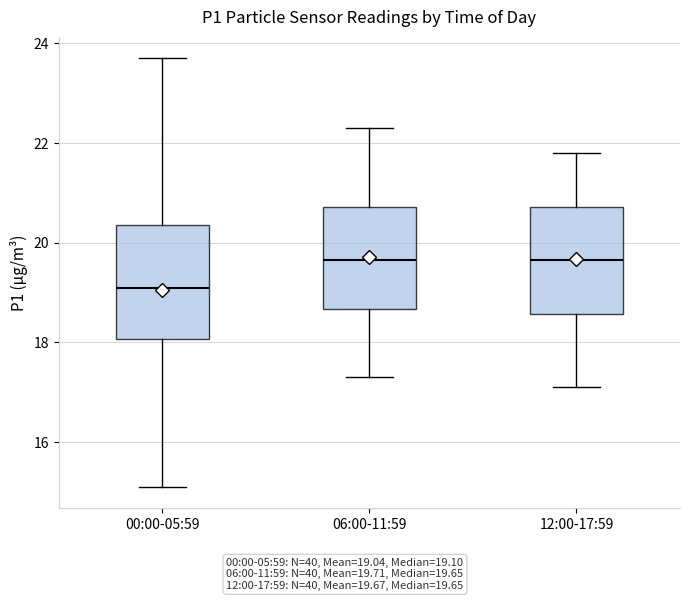

Reading left to right, read every box against the y-axis: the position of its median line, the range the box covers, and the ends of its whiskers. The values are not printed on the chart, so give them approximately, as read against the axis.

00:00-05:59: median 19.2, box 18.0 to 20.4, whiskers 15.2 to 23.8
06:00-11:59: median 19.6, box 18.6 to 20.8, whiskers 17.4 to 22.4
12:00-17:59: median 19.6, box 18.6 to 20.8, whiskers 17.2 to 21.8